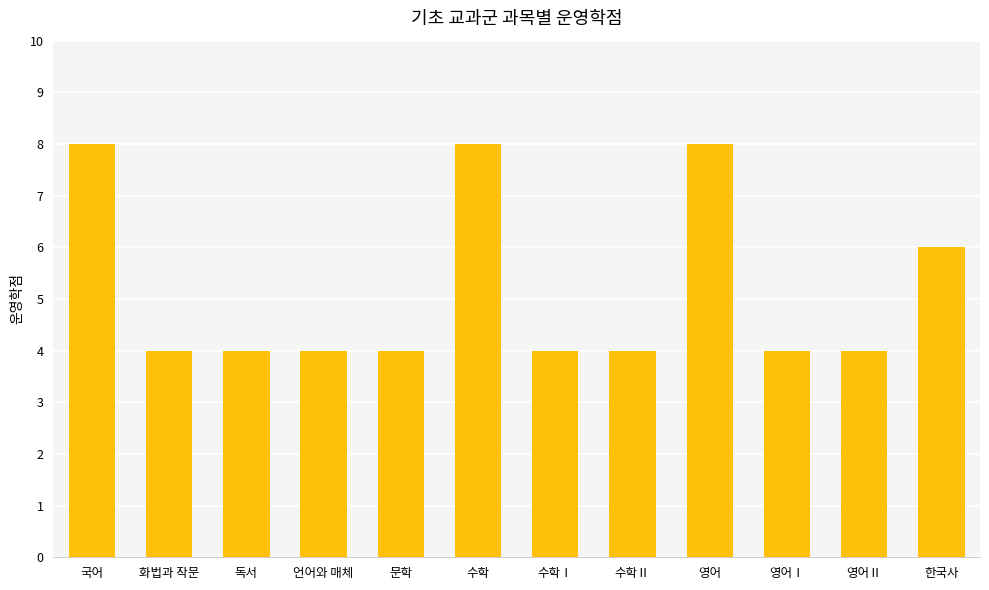

What is the difference between the maximum and minimum values?

4